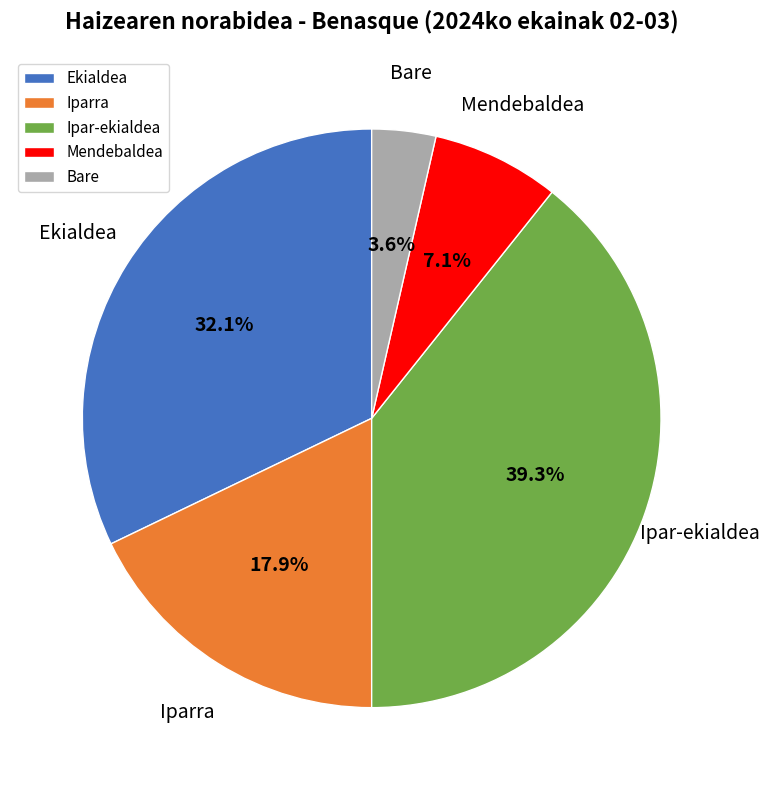

Count the number of slices in the pie.

5